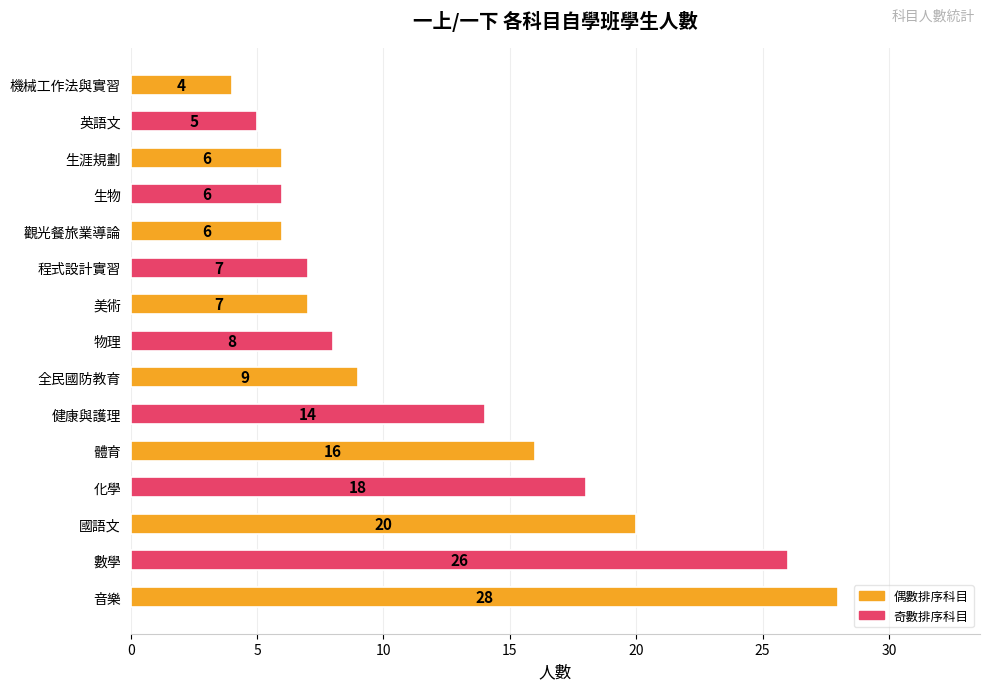

The chart shows a value of 10 at 觀光餐旅業導論. True or false?

False